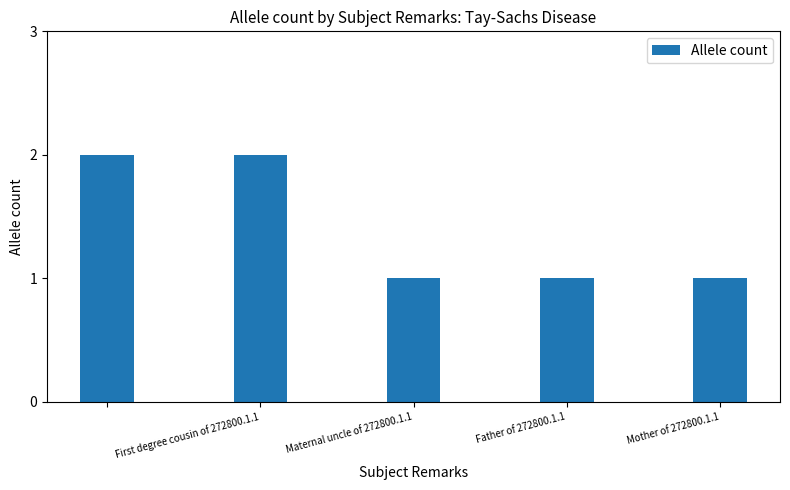

What is the value of the 3rd bar from the left?

1